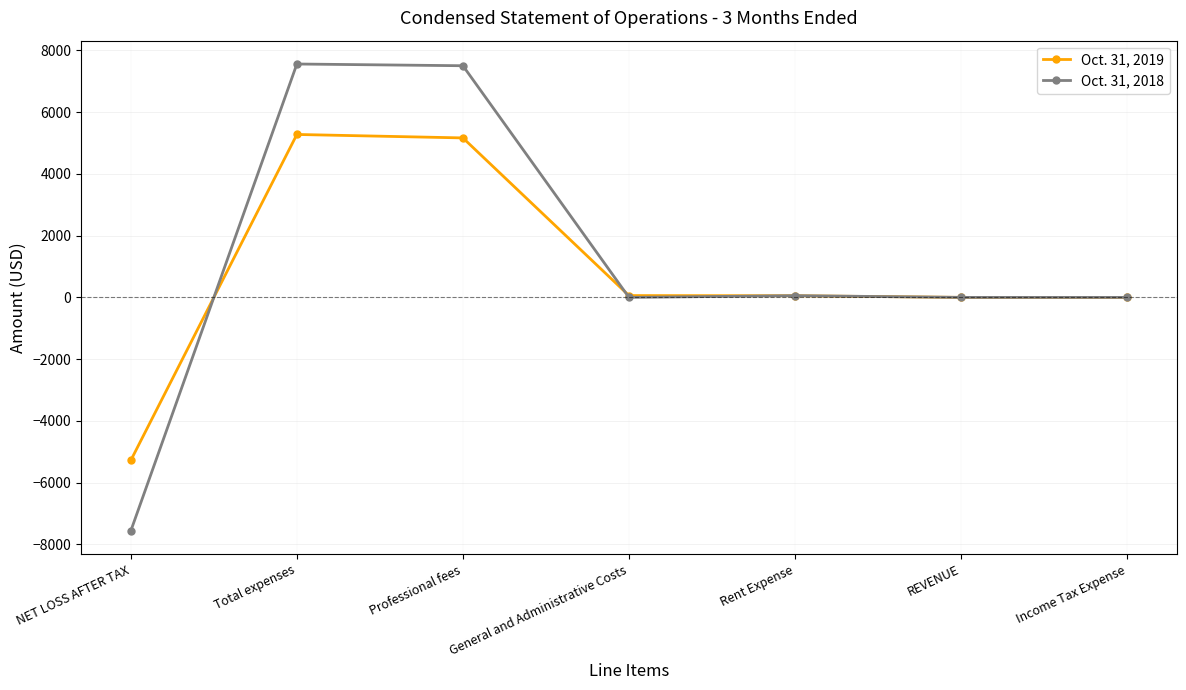

How many lines are shown in the chart?

2